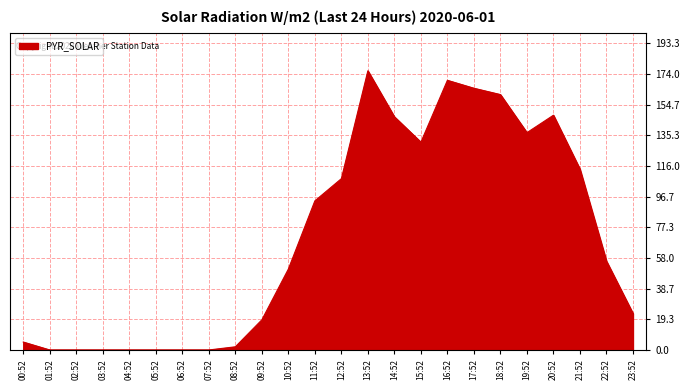

What is the change in value from 04:52 to 09:52?

+19